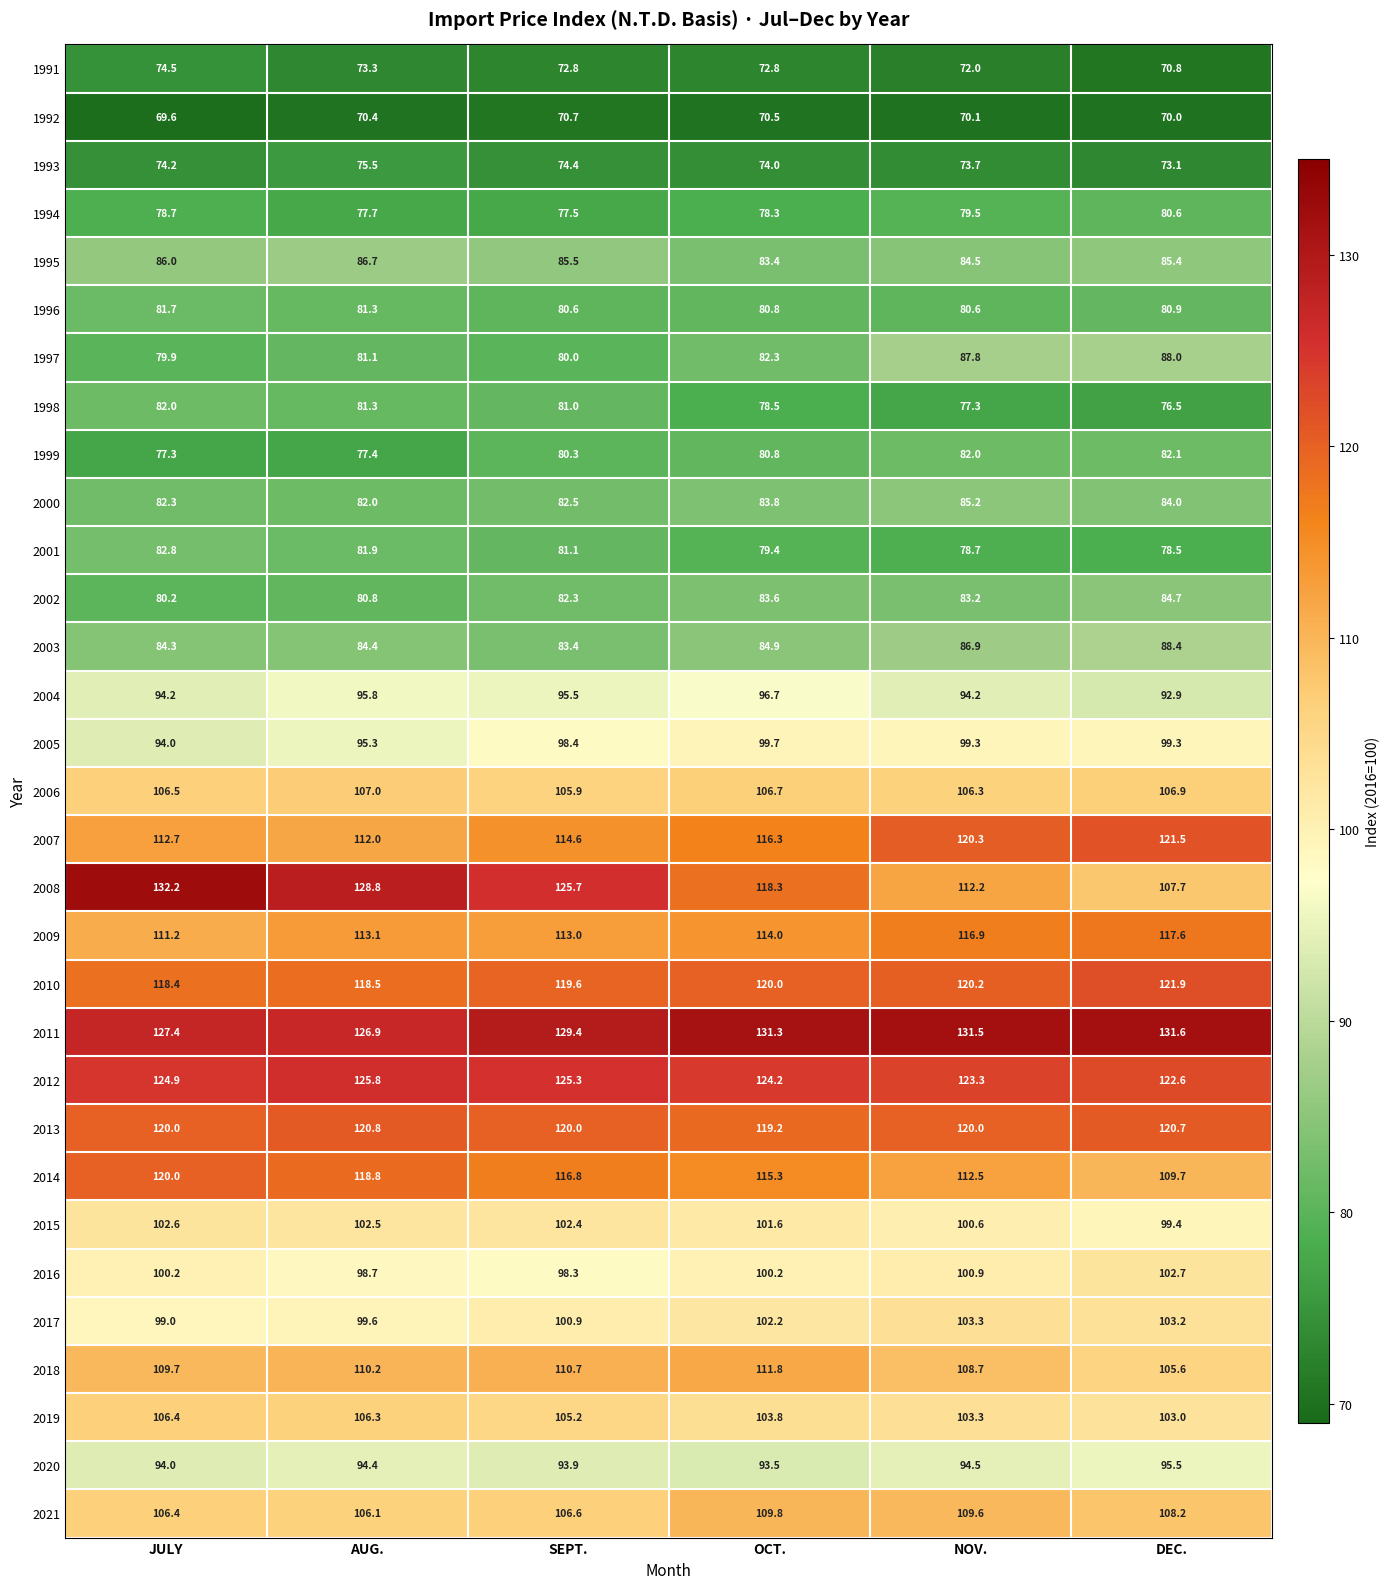

What is the sum of the 1991 values at AUG. and OCT.?

146.1